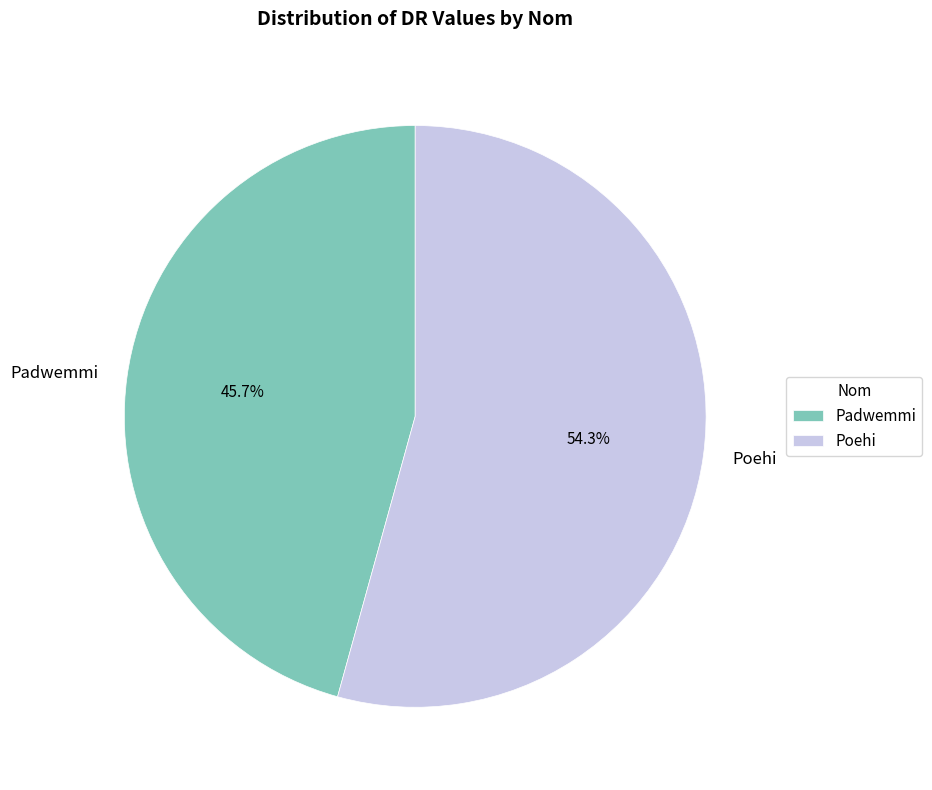

To the nearest percent, what is the combined percentage of Padwemmi and Poehi?

100%